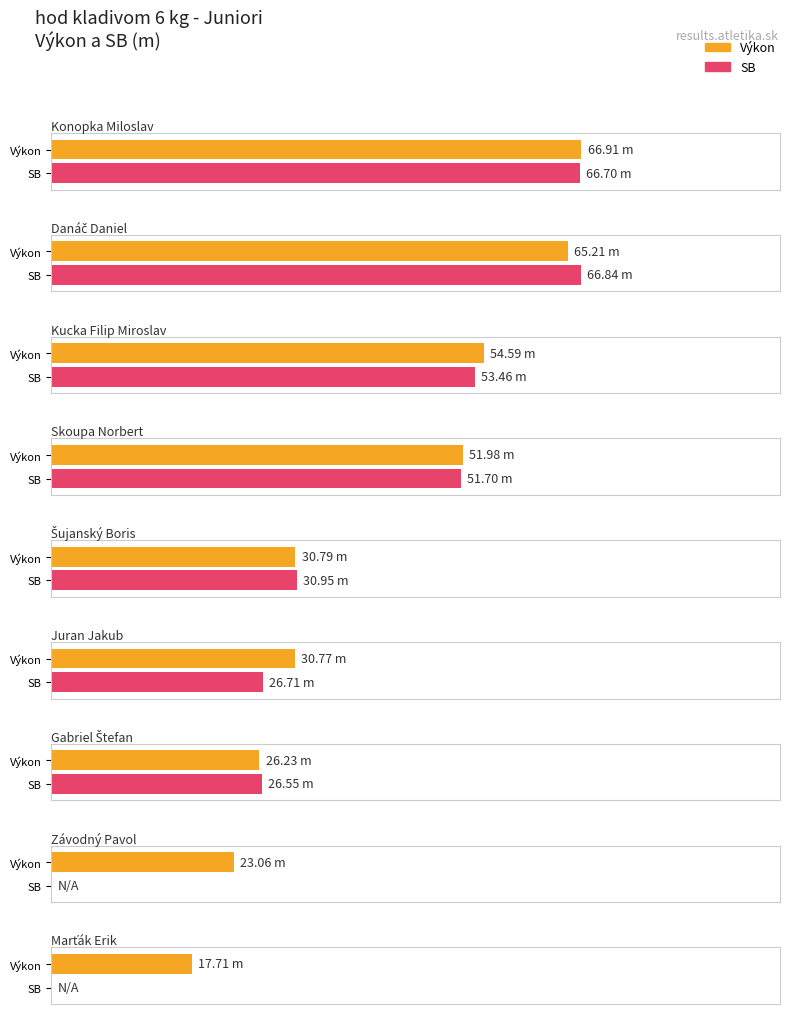

Rank the series by their maximum value, from lowest to highest.

SB, Výkon